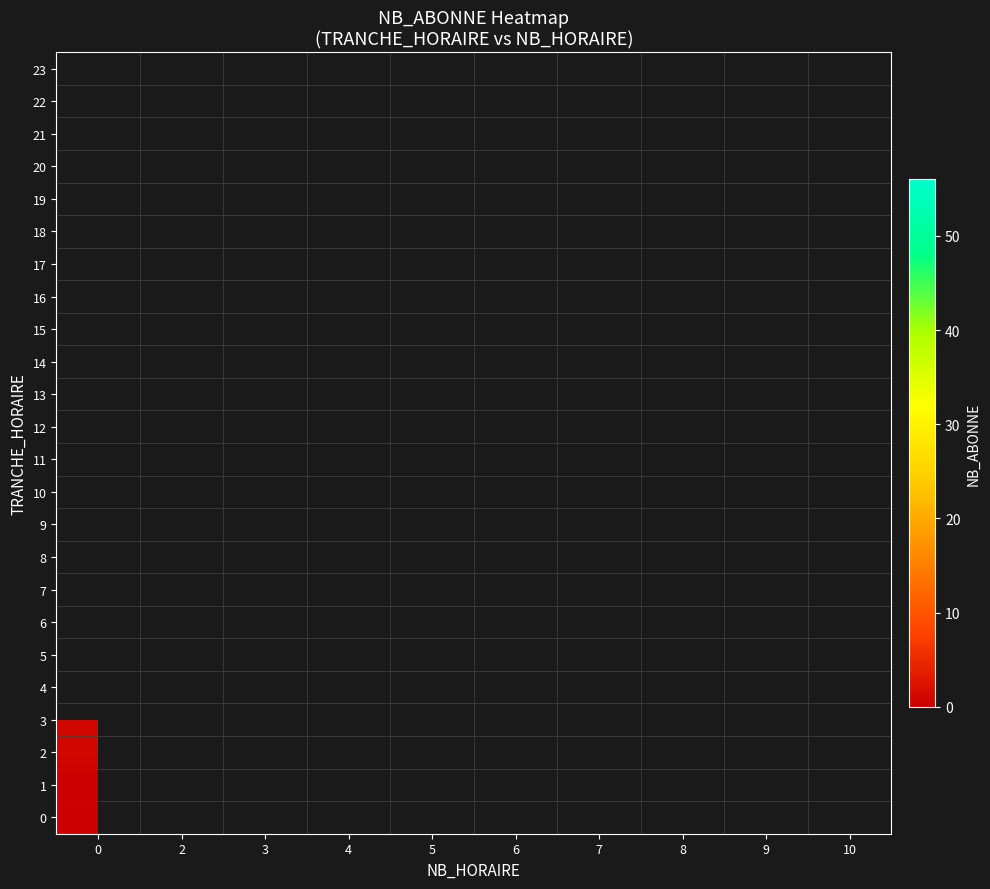

At how many categories does at least one series exceed 40?

4